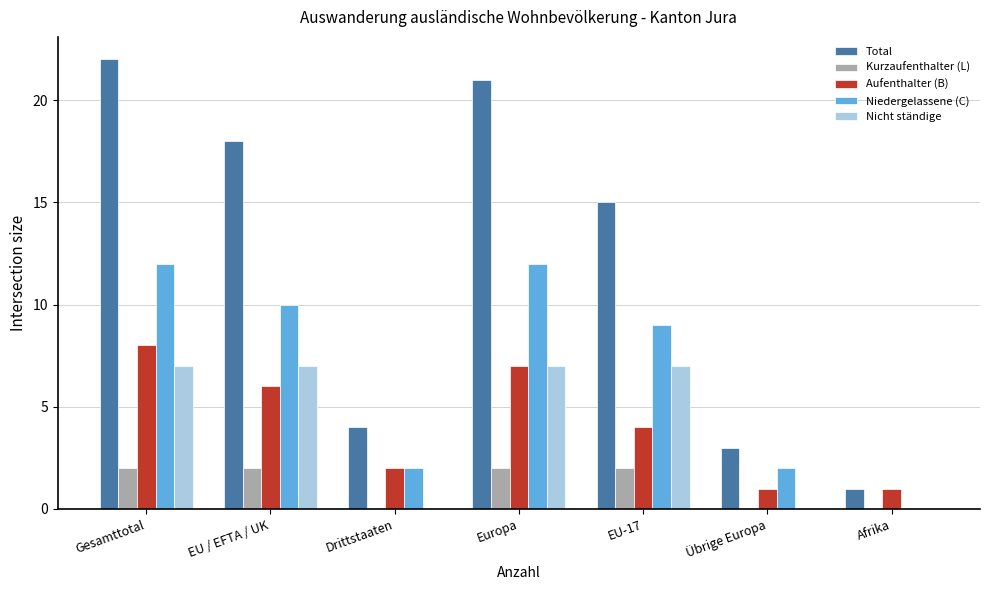

What is the maximum value for Nicht ständige?

7